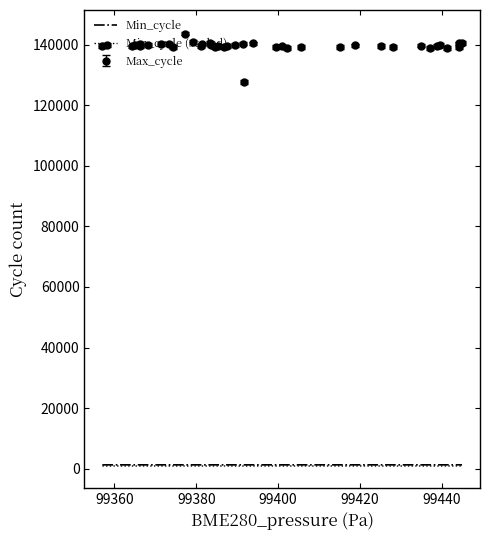

Which series has the widest spread of values?

Max_cycle